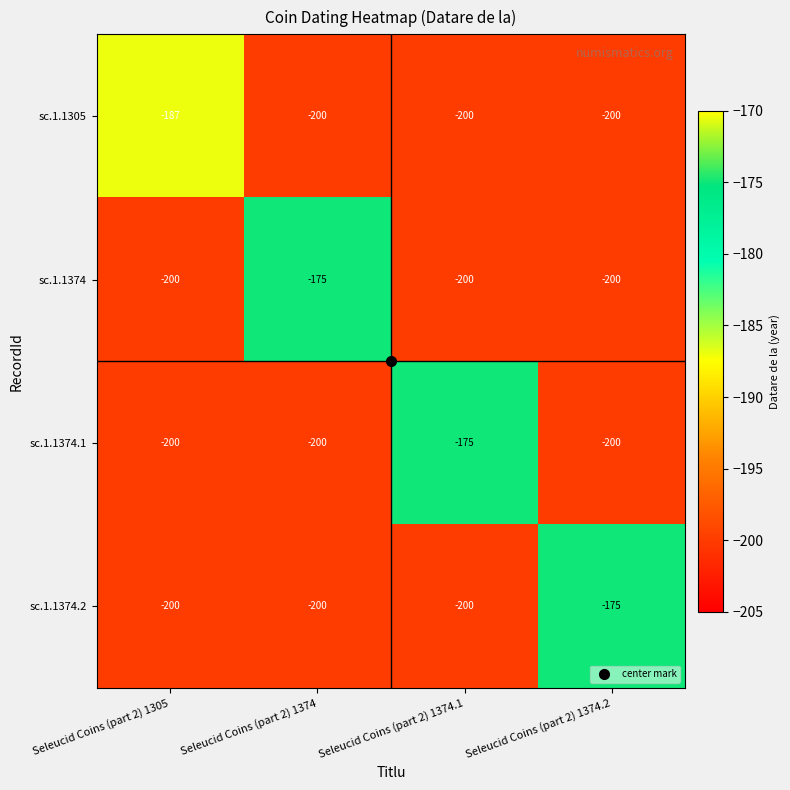

What is the total value across all series at Seleucid Coins (part 2) 1305?

-787